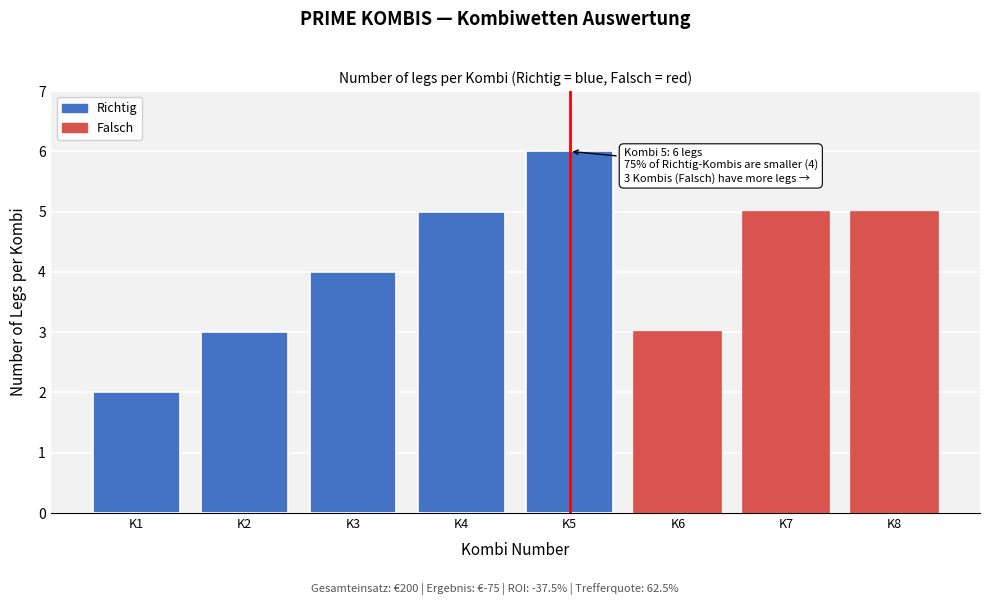

Reading left to right, transcribe all the data shown in this chart.

2	3	4	5	6	3	5	5